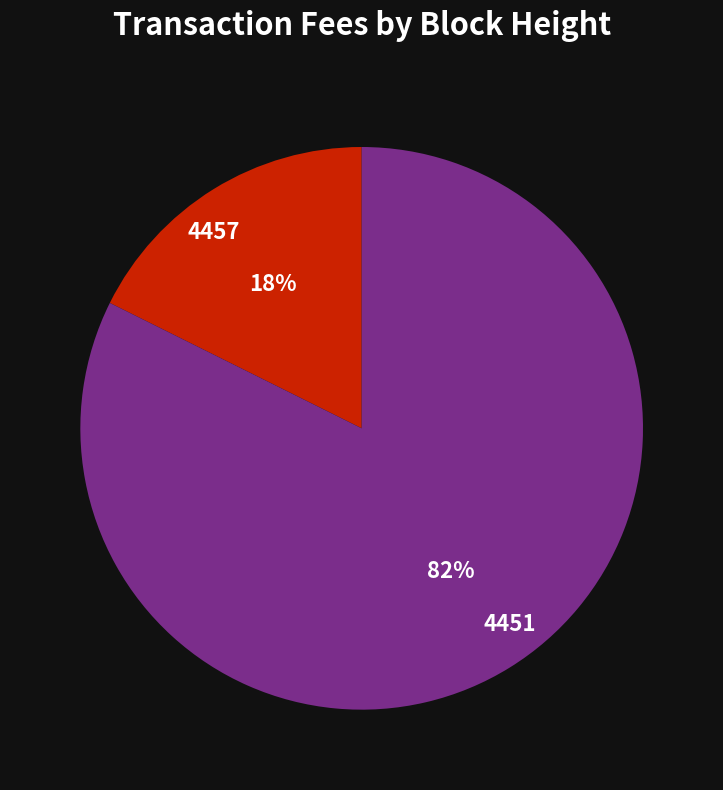

Between 4451 and 4457, which is larger?

4451